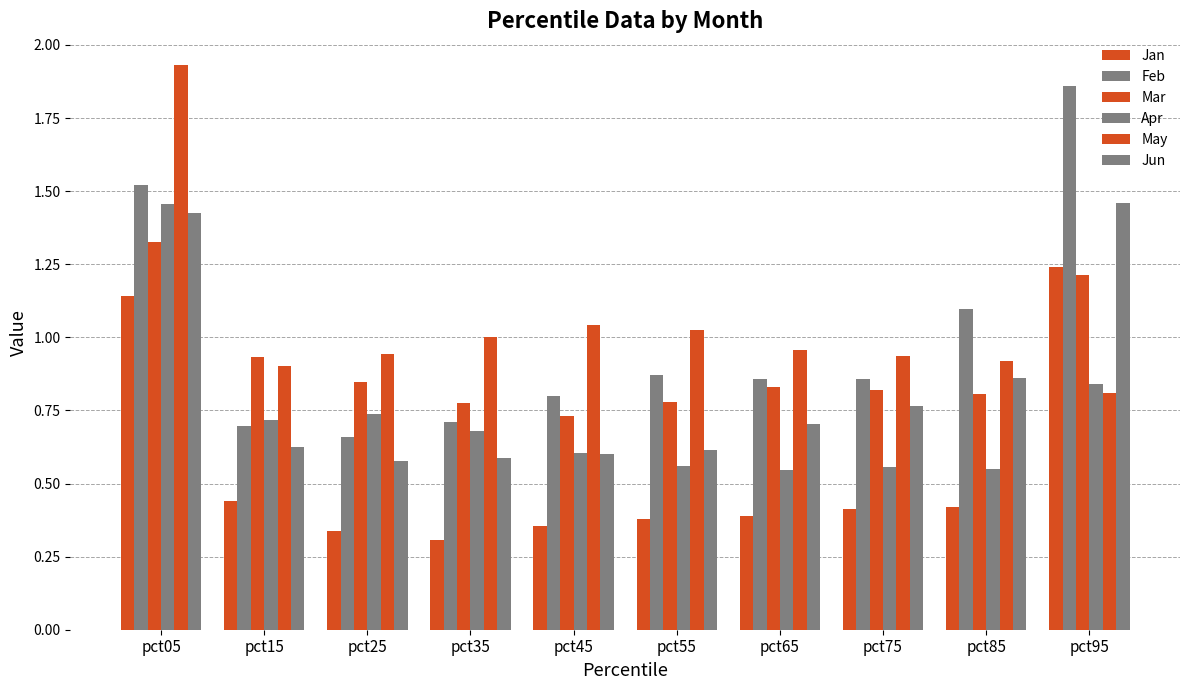

Which series changed the most between pct25 and pct45?

Feb